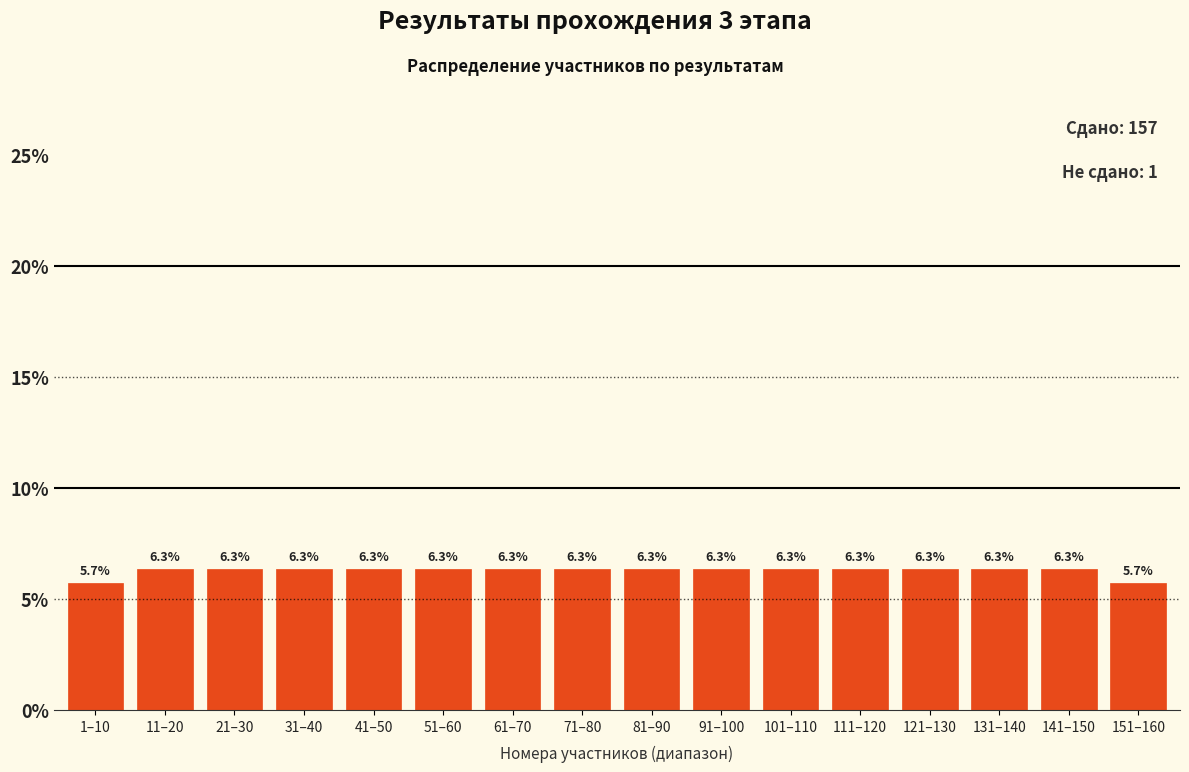

Reading left to right, what are all the values shown in this chart?

1–10=5.7	11–20=6.3	21–30=6.3	31–40=6.3	41–50=6.3	51–60=6.3	61–70=6.3	71–80=6.3	81–90=6.3	91–100=6.3	101–110=6.3	111–120=6.3	121–130=6.3	131–140=6.3	141–150=6.3	151–160=5.7